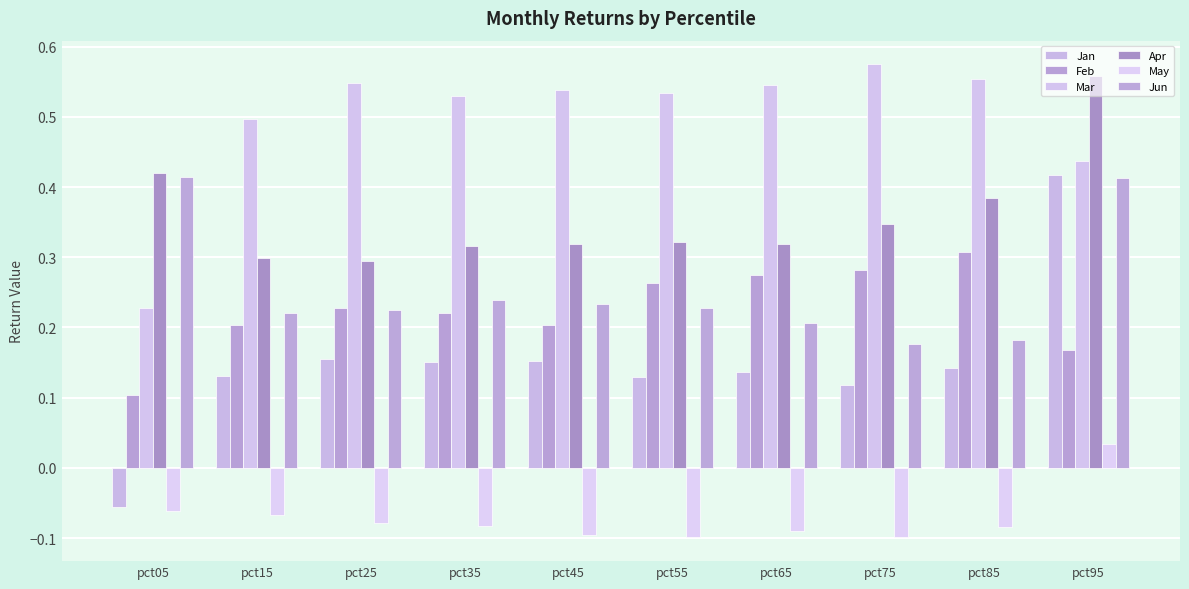

What is the minimum value shown in the chart?

-0.1